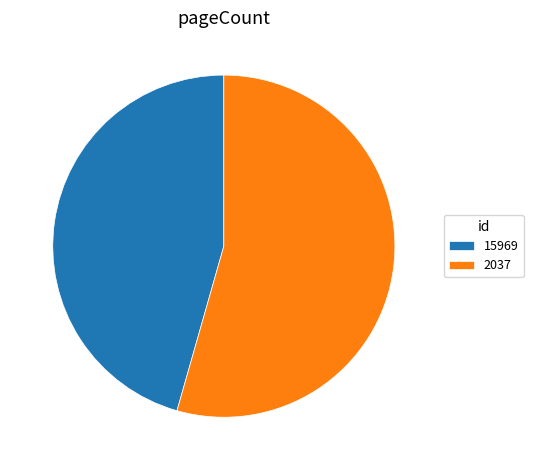

Which slice is the largest?

2037